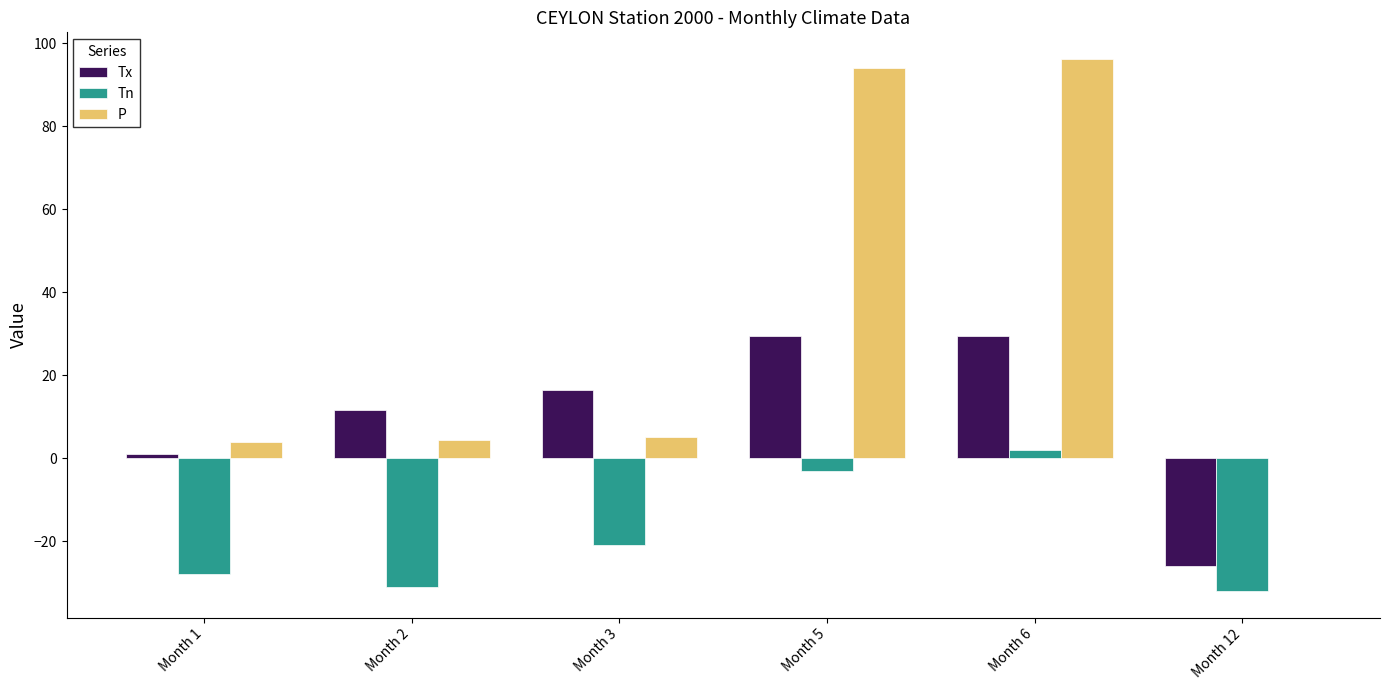

Where is Tn nearest to the value -15?

Month 3